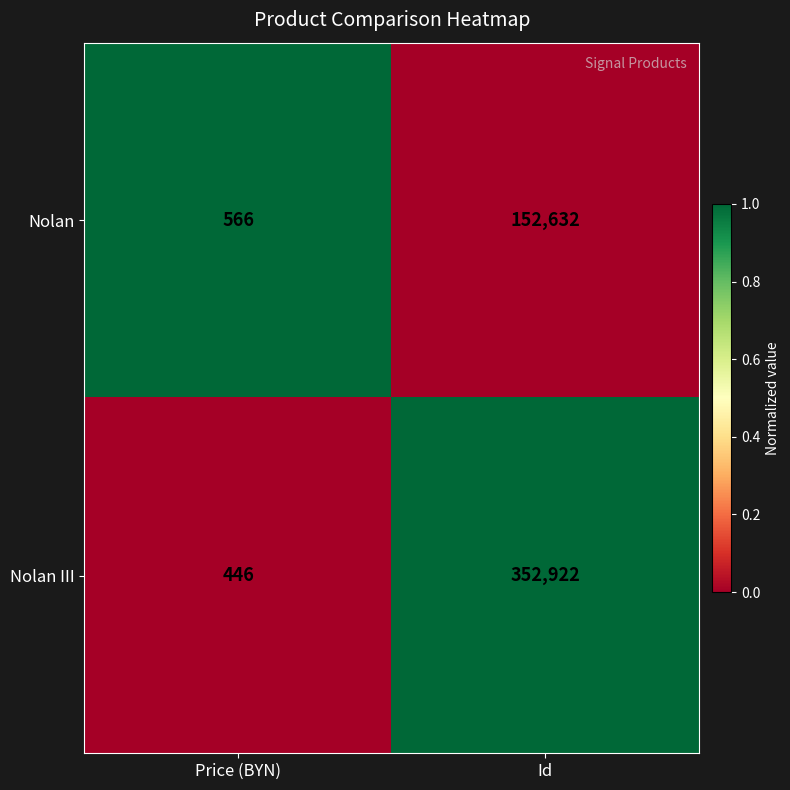

Reading left to right, extract all data points from this chart.

Nolan: Price (BYN)=566	Id=152632
Nolan III: Price (BYN)=446	Id=352922